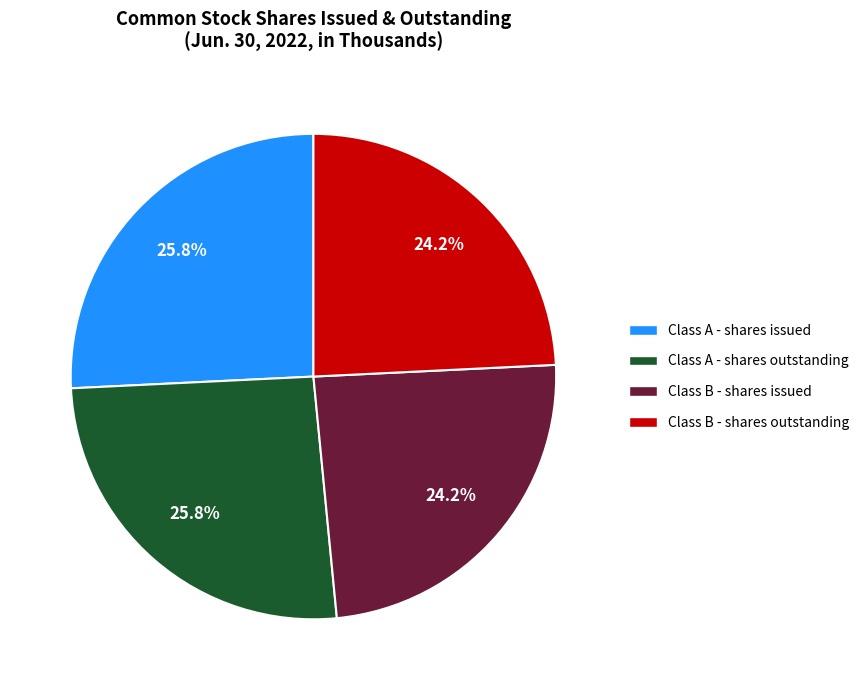

Count the number of slices in the pie.

4